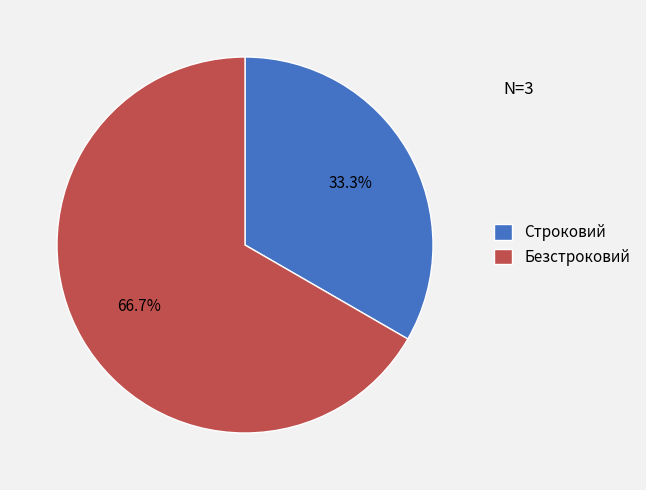

To the nearest percent, what is the difference between the Безстроковий and Строковий slice percentages?

33%